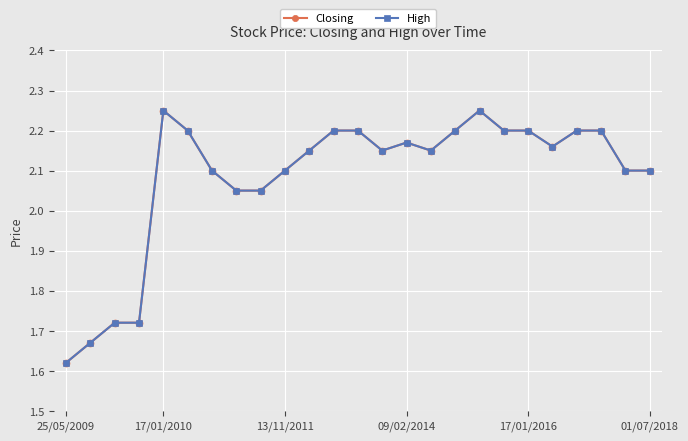

Does the chart have visible grid lines?

Yes